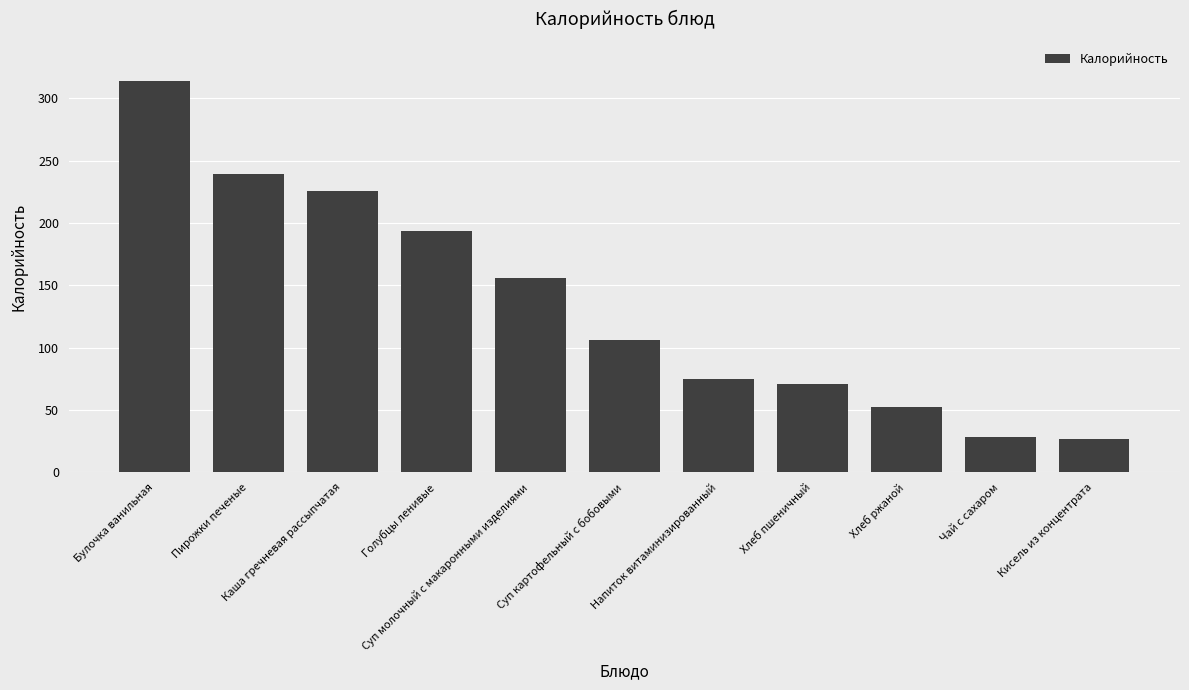

Where is the data nearest to the value 170?

Суп молочный с макаронными изделиями